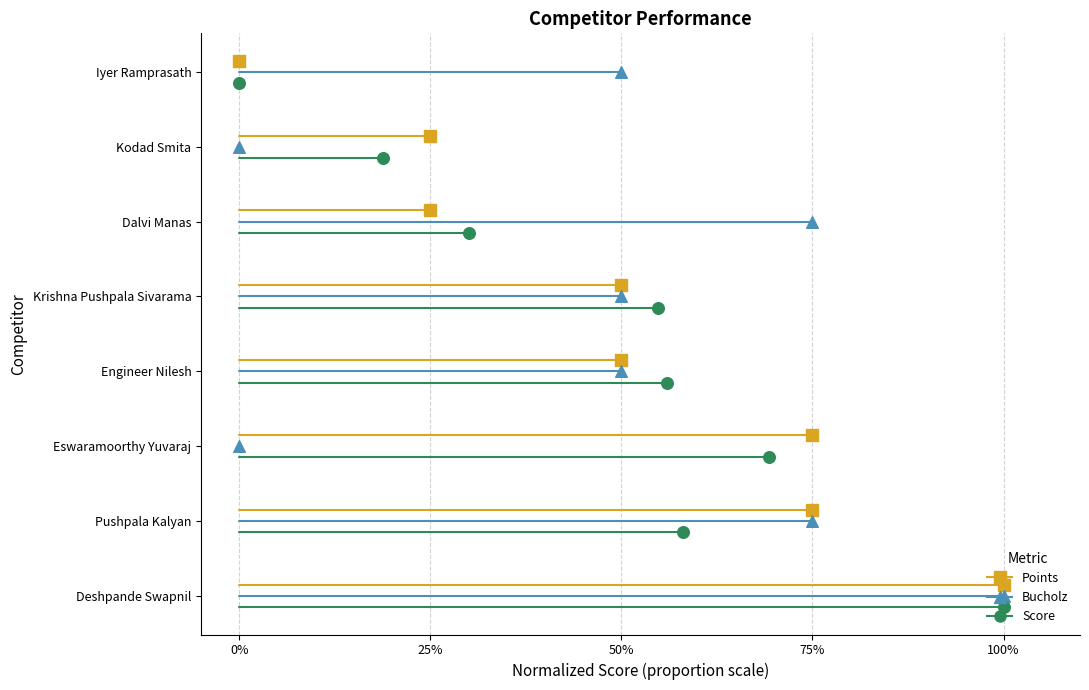

Which series has the largest total across all categories?

Points